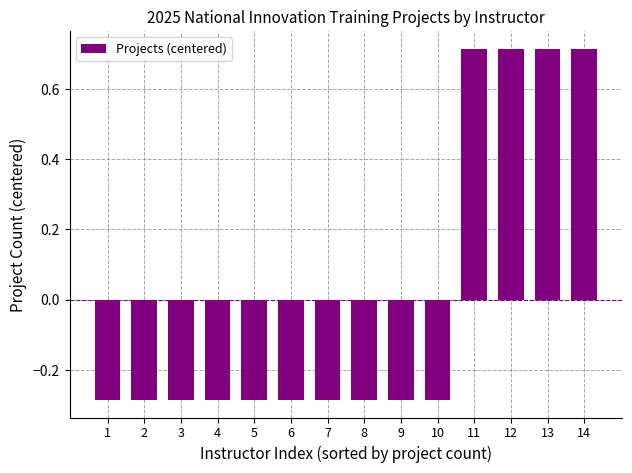

The chart shows a value of 0.5 at 14. True or false?

False